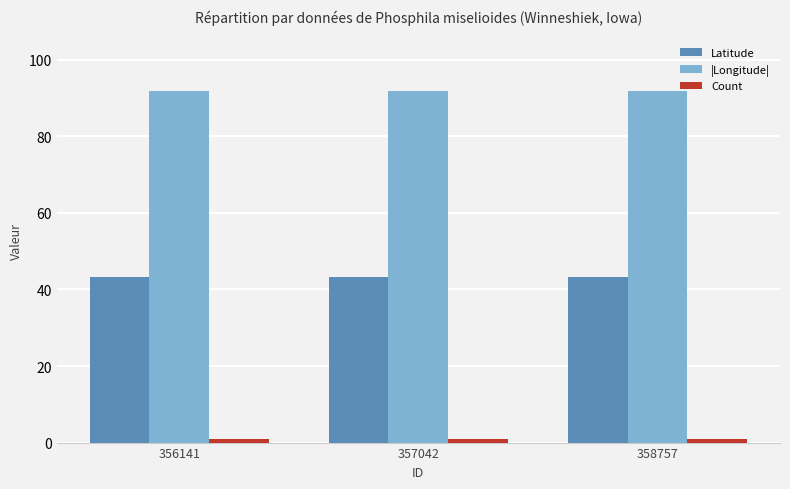

What is the maximum value for Latitude?

43.3